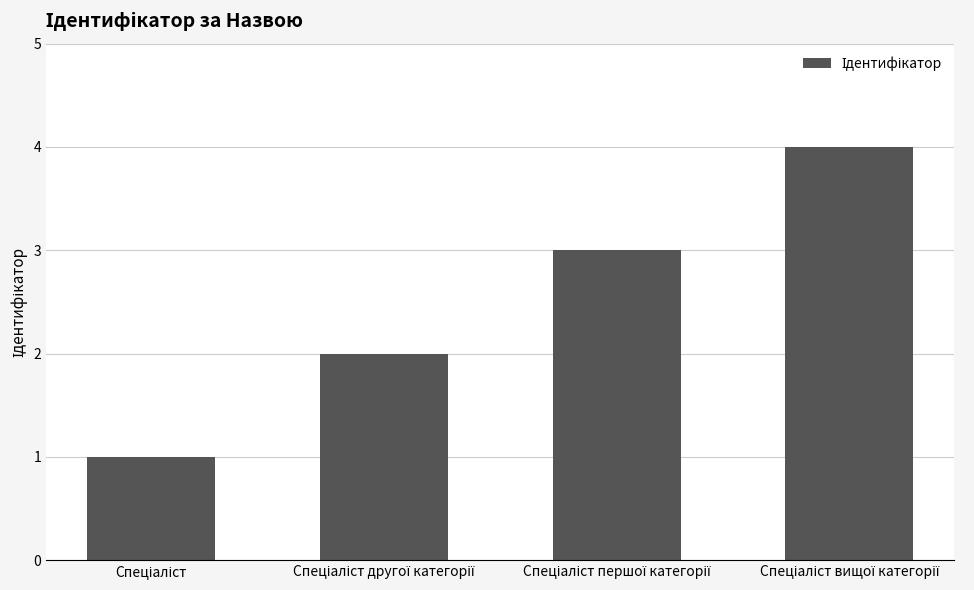

Are the bars grouped side by side (vs. stacked)?

No